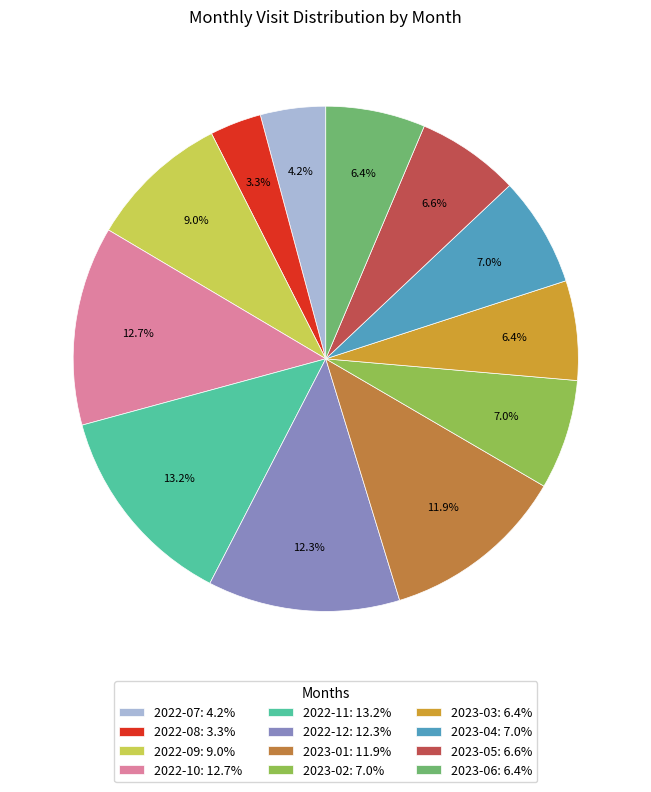

To the nearest percent, what percentage of the pie is 2022-10?

13%